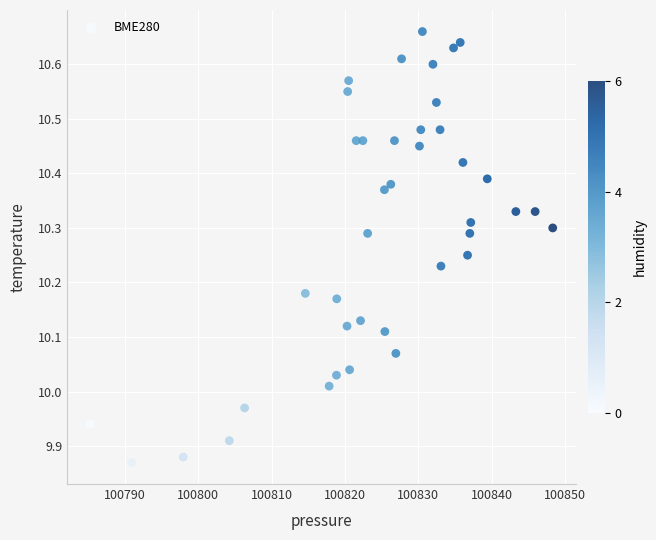

What is the range of Y values (max minus min)?

0.8